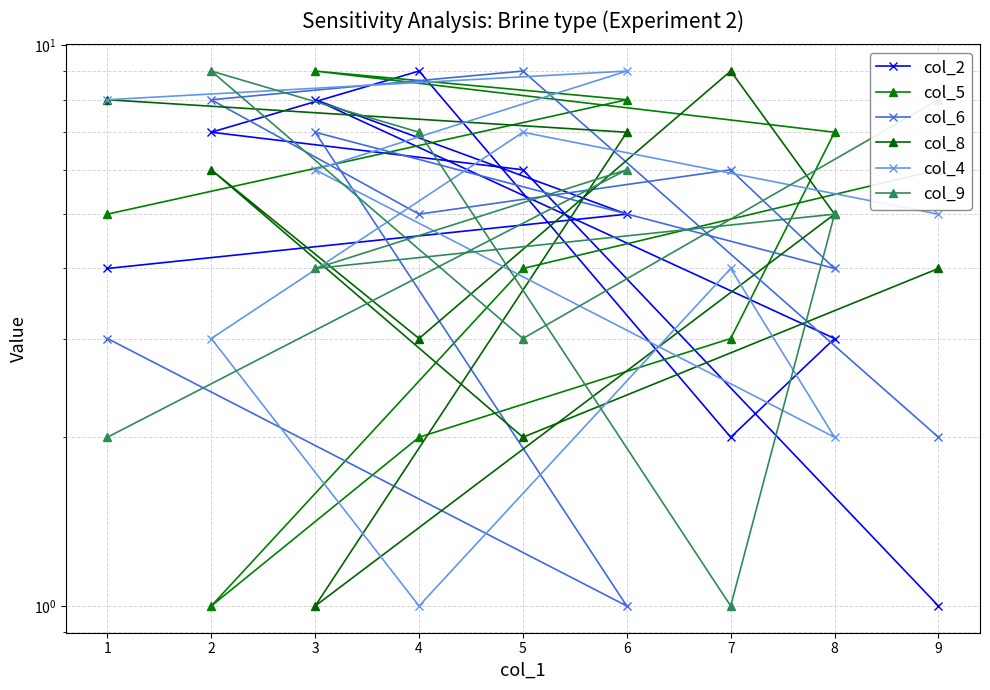

How many lines are shown in the chart?

6